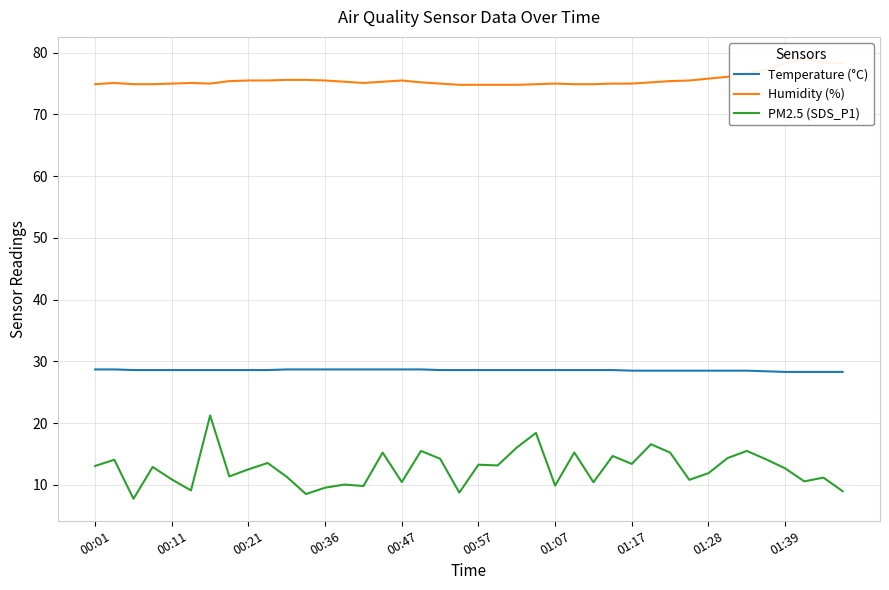

True or false: PM2.5 (SDS_P1) and Temperature (°C) intersect in this chart.

False